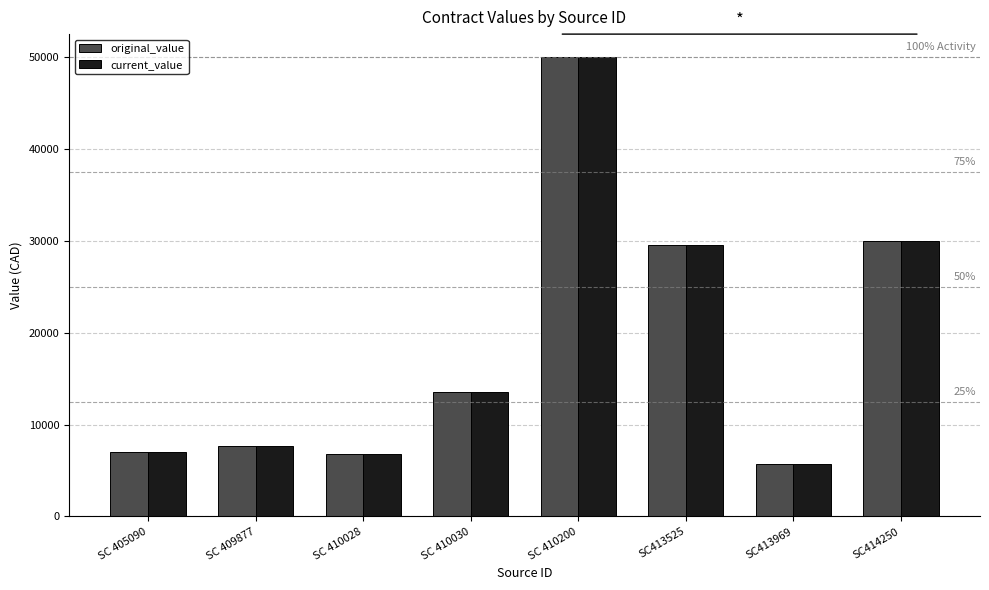

What is the total value across all series at SC413969?

11340